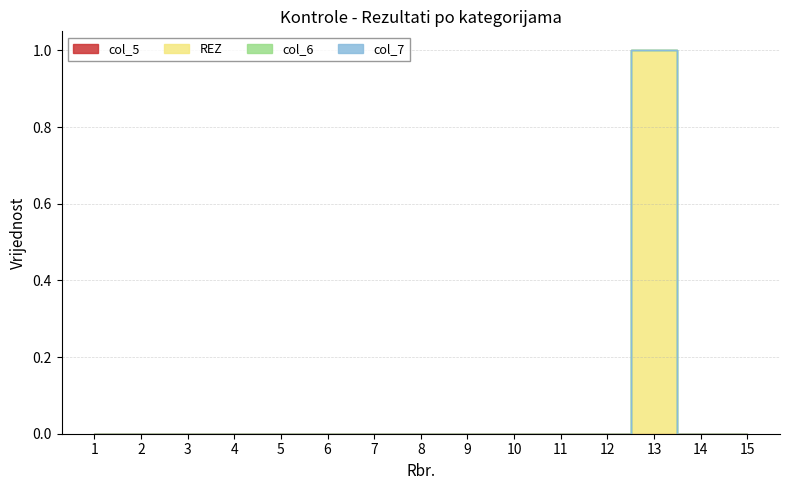

True or false: col_6 and col_7 intersect in this chart.

False